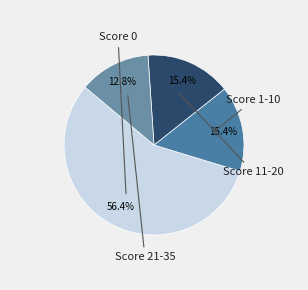

To the nearest percent, what is the average slice percentage?

25%